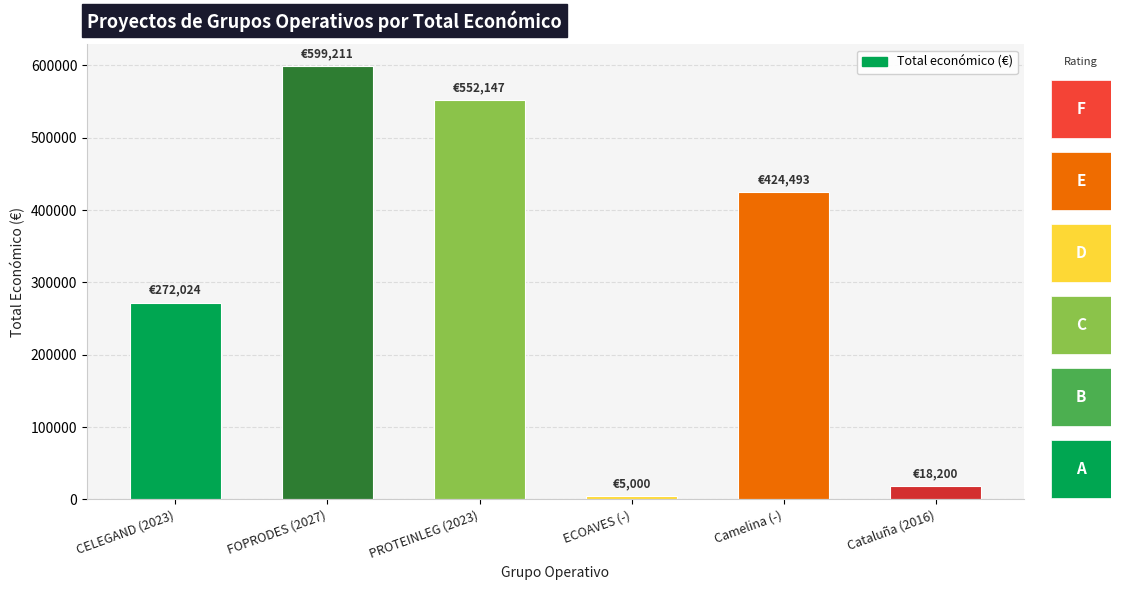

At which category does the chart reach its peak across all series?

FOPRODES (2027)